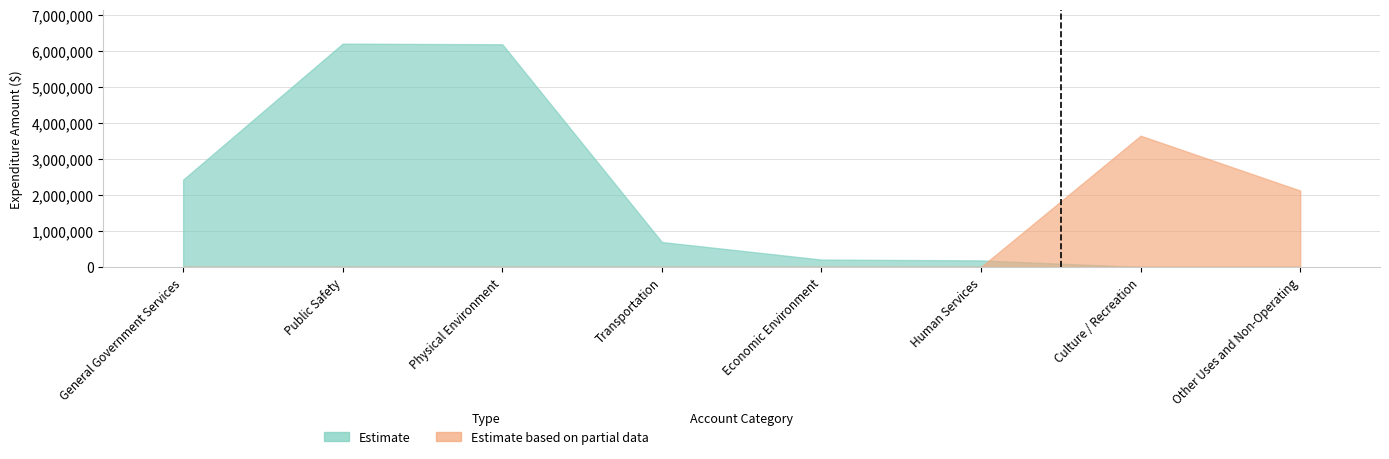

How many distinct data groups are displayed?

2